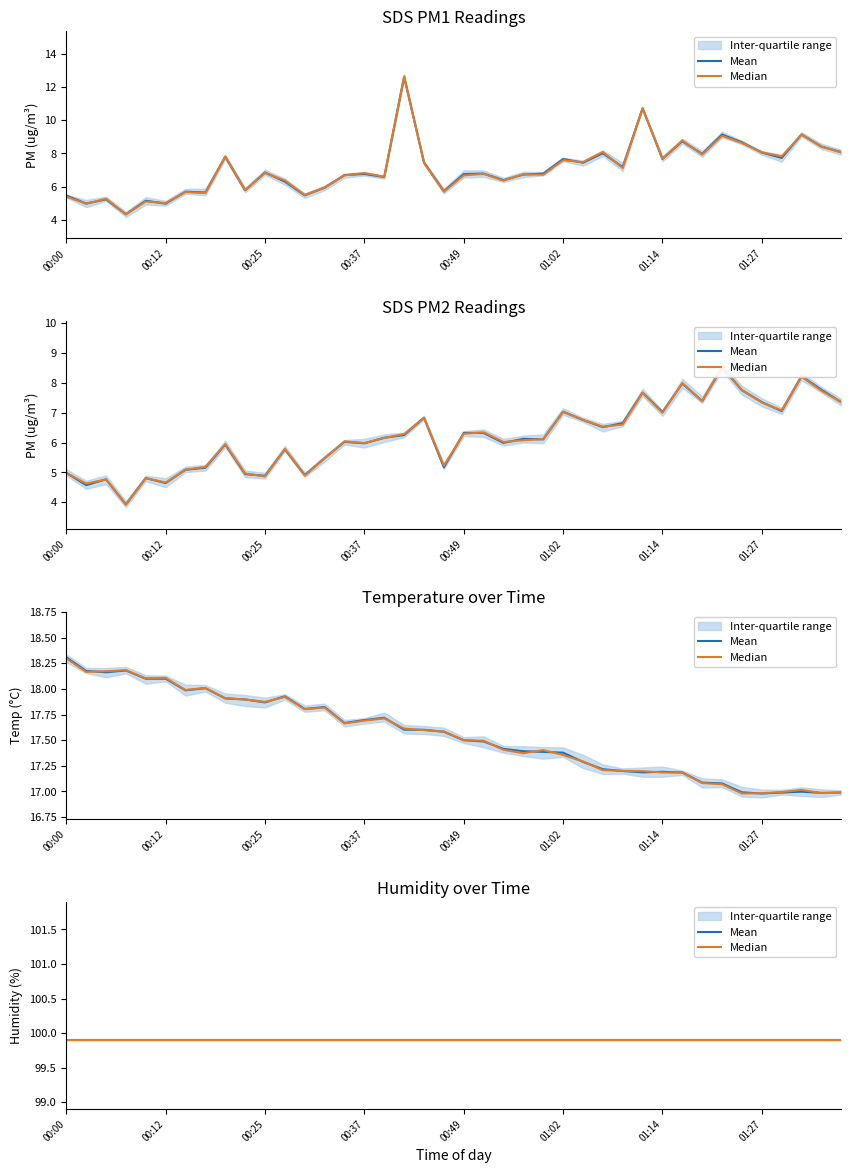

At how many categories does at least one series exceed 13?

40